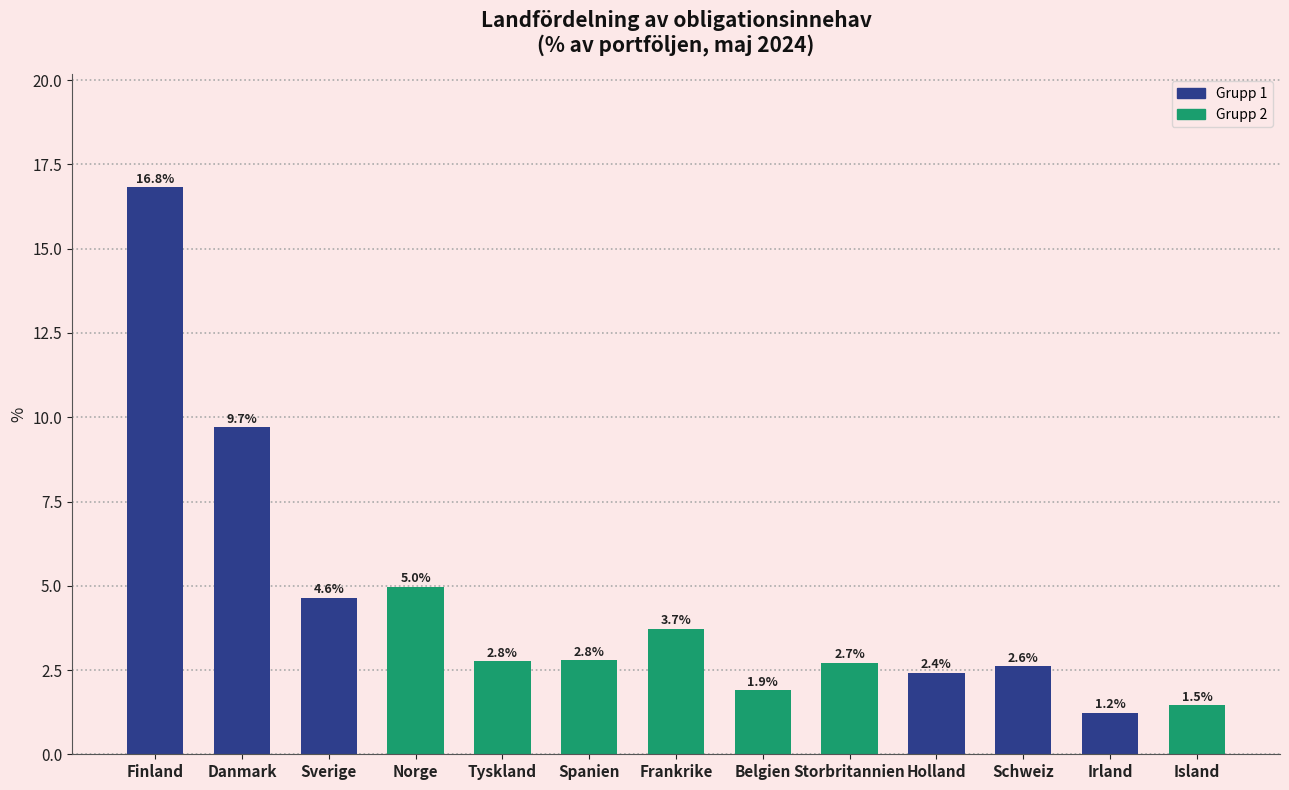

What is the ratio of the value at Danmark to the value at Frankrike?

2.6